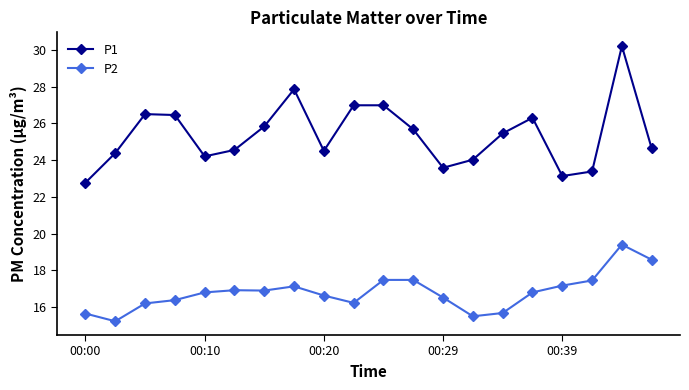

What is the sum of all P2 values?

336.1